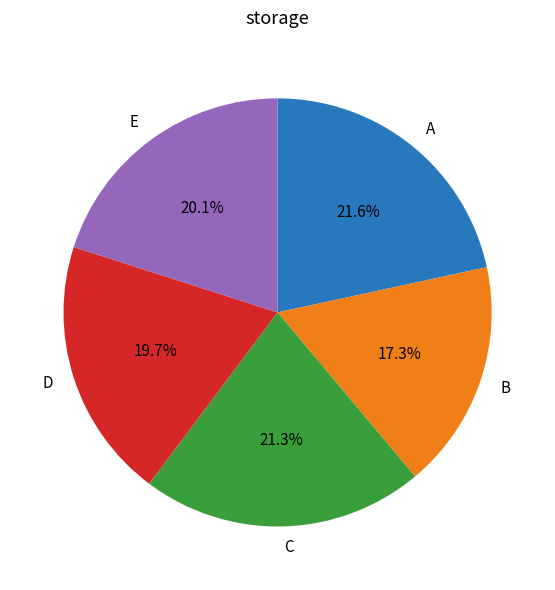

To the nearest percent, what is the average slice percentage?

20%